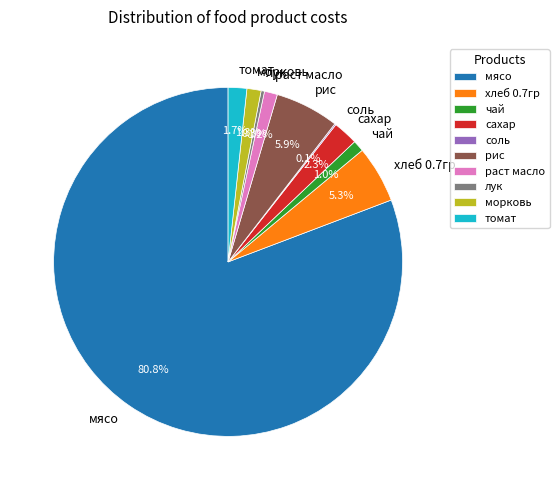

How much of the chart is everything except рис?

94.1%